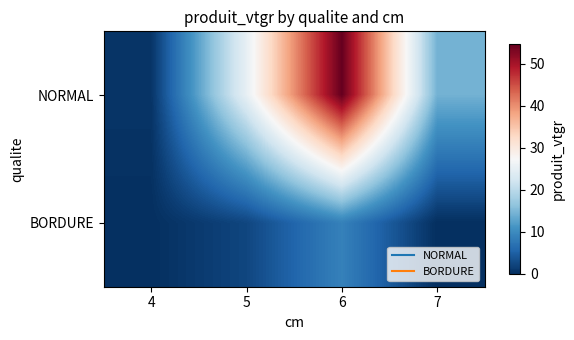

Reading left to right, transcribe all the data shown in this chart.

NORMAL: 4=0.6	5=25.1	6=54.7	7=14.3
BORDURE: 4=0.0	5=2.3	6=8.8	7=0.0